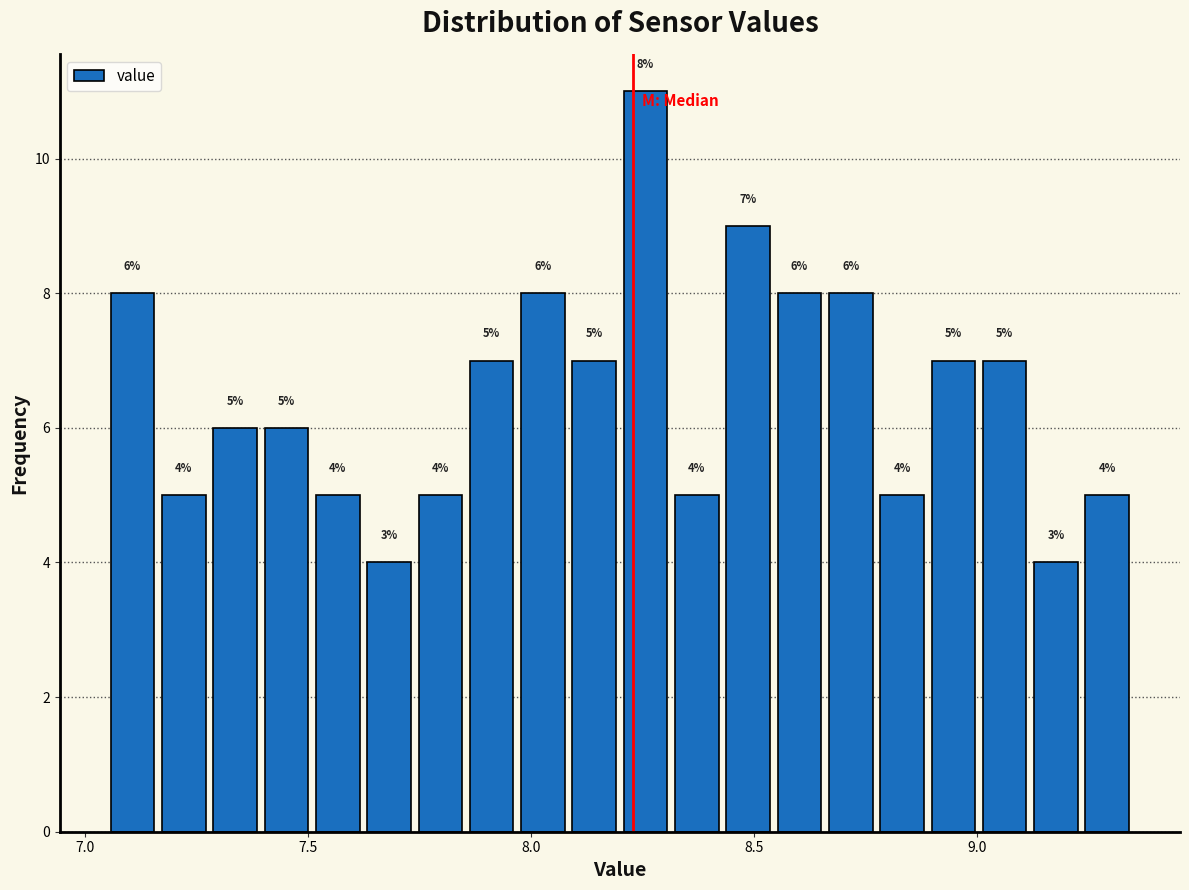

Around what value on the x-axis is the tallest bar? Give the approximate position of its centre, as read against the axis.

8.25